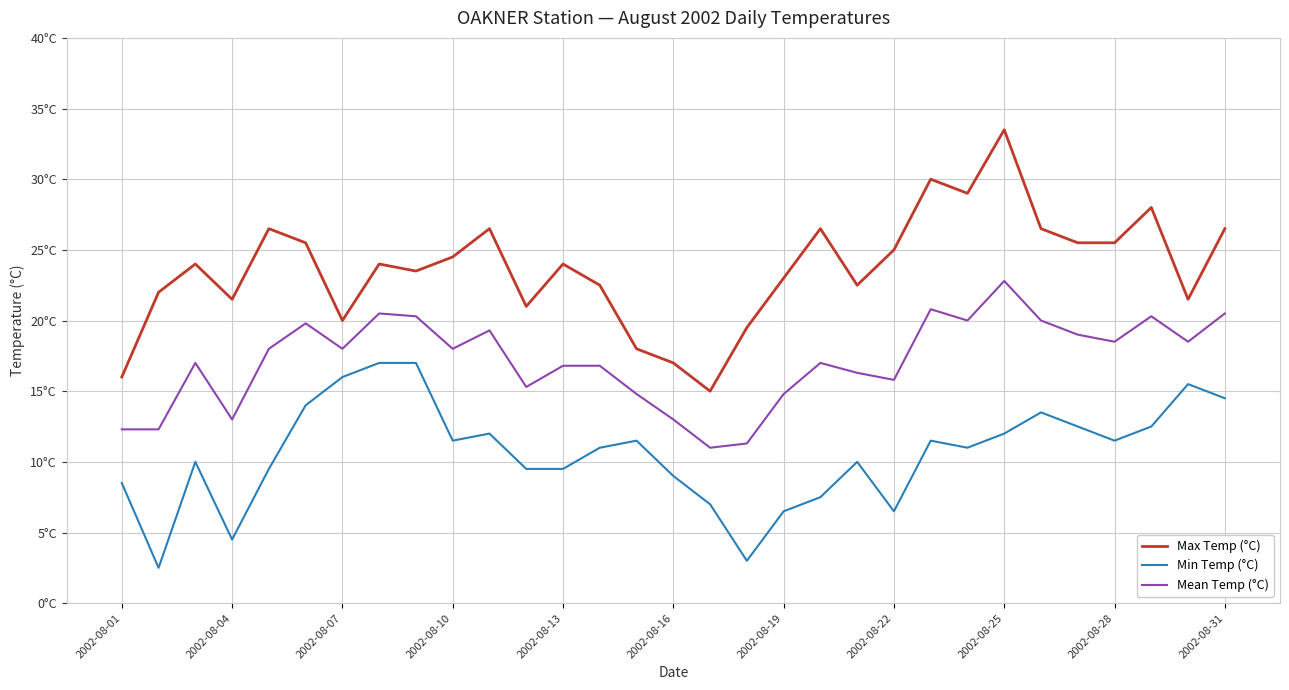

What are all the series names shown in the legend?

Max Temp (°C), Min Temp (°C), Mean Temp (°C)